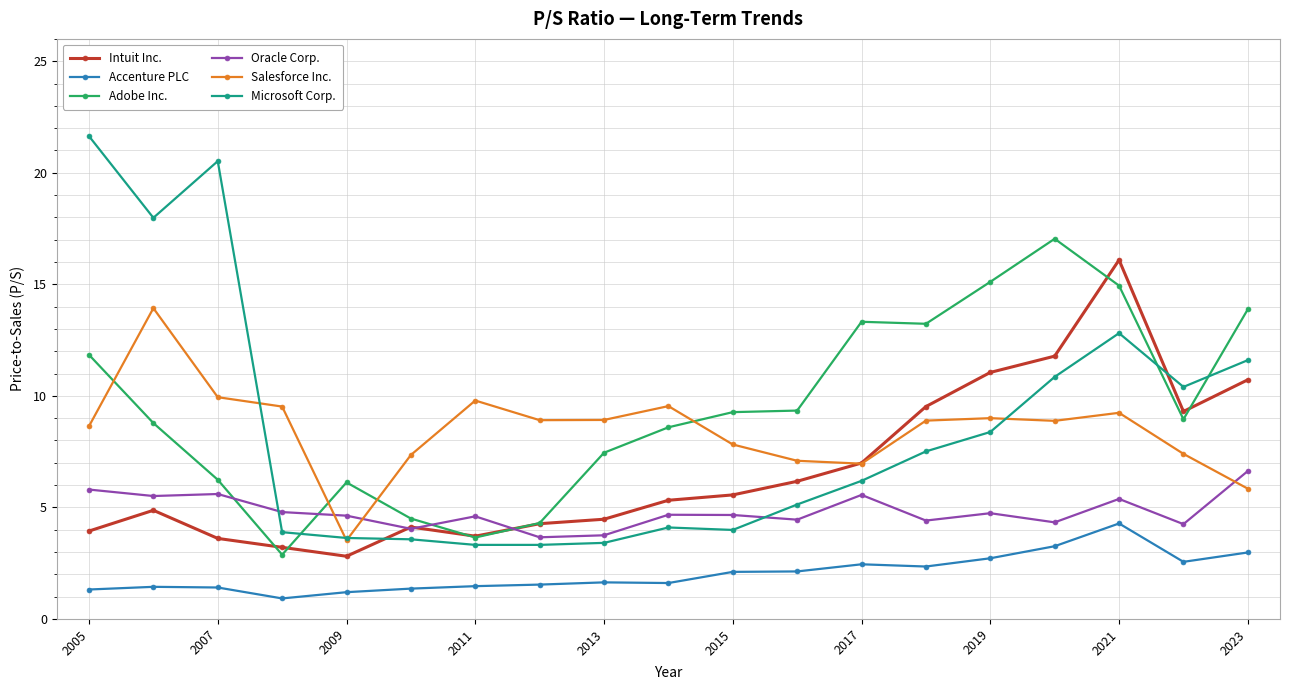

What is the value of the Salesforce Inc. point at the 1st from the left?

8.6